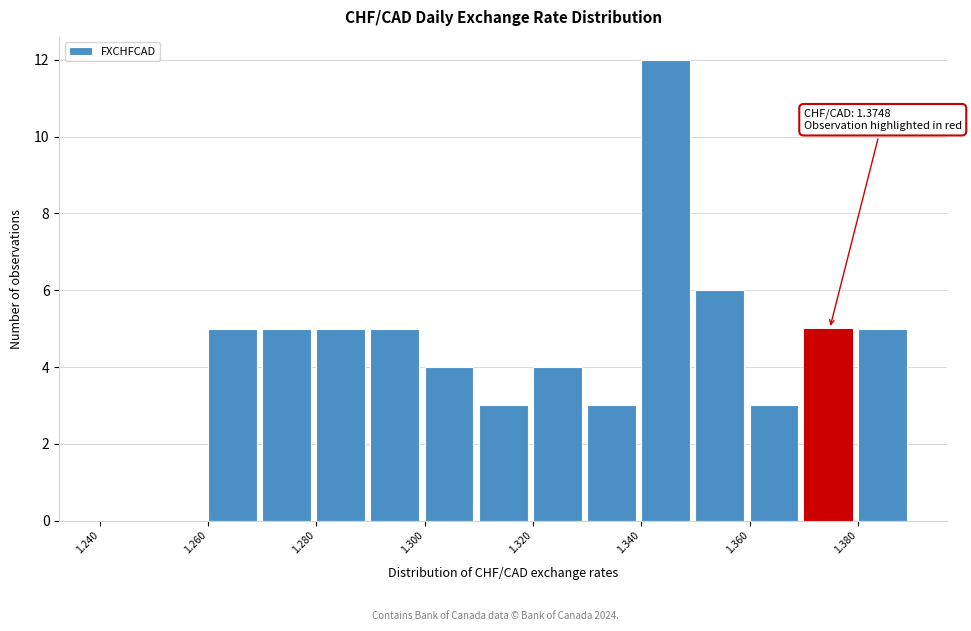

Which range on the x-axis has the tallest bar?

1.34 to 1.35